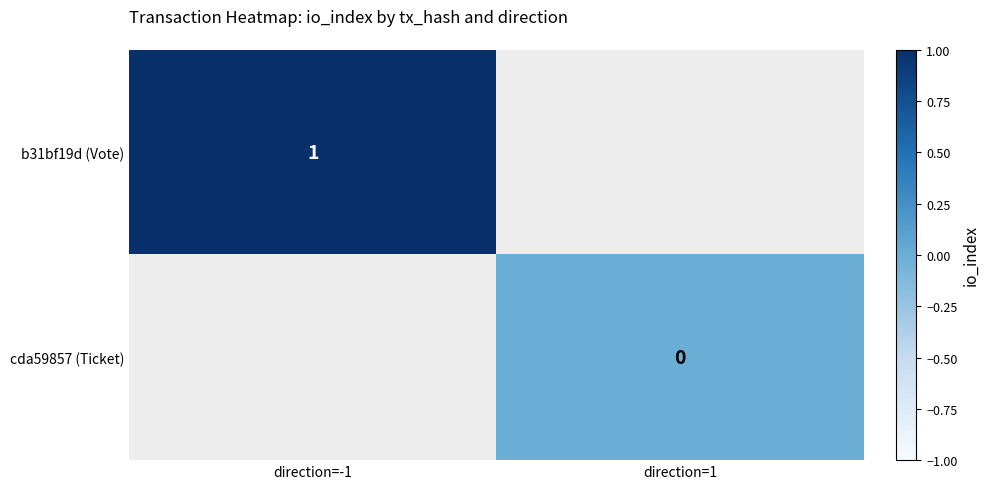

Is it true that b31bf19d (Vote) equals 0 at direction=-1?

False